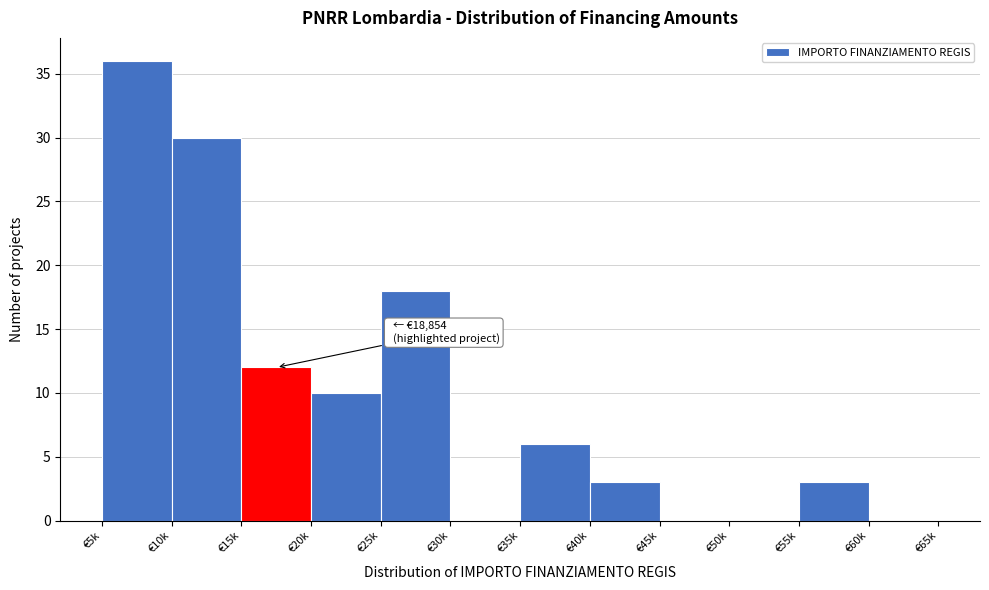

Reading left to right, what are all the values shown in this chart?

€5k=36	€10k=30	€15k=12	€20k=10	€25k=18	€30k=0	€35k=6	€40k=3	€45k=0	€50k=0	€55k=3	€60k=0